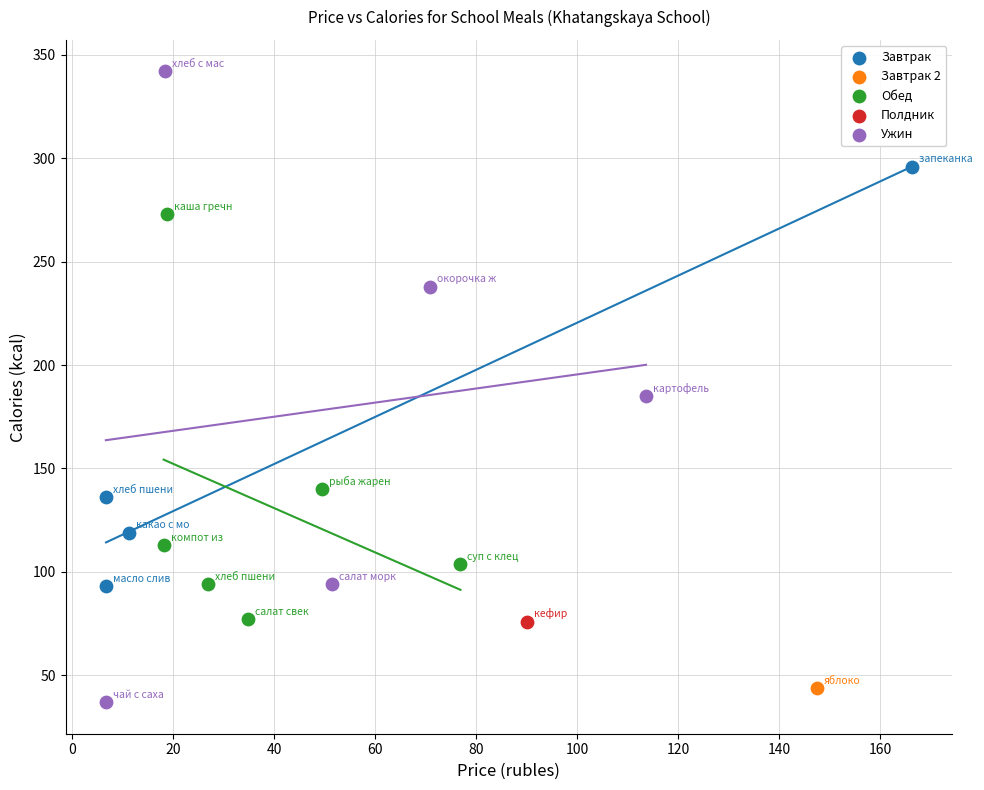

What are all the series names shown in the legend?

Завтрак, Завтрак 2, Обед, Полдник, Ужин